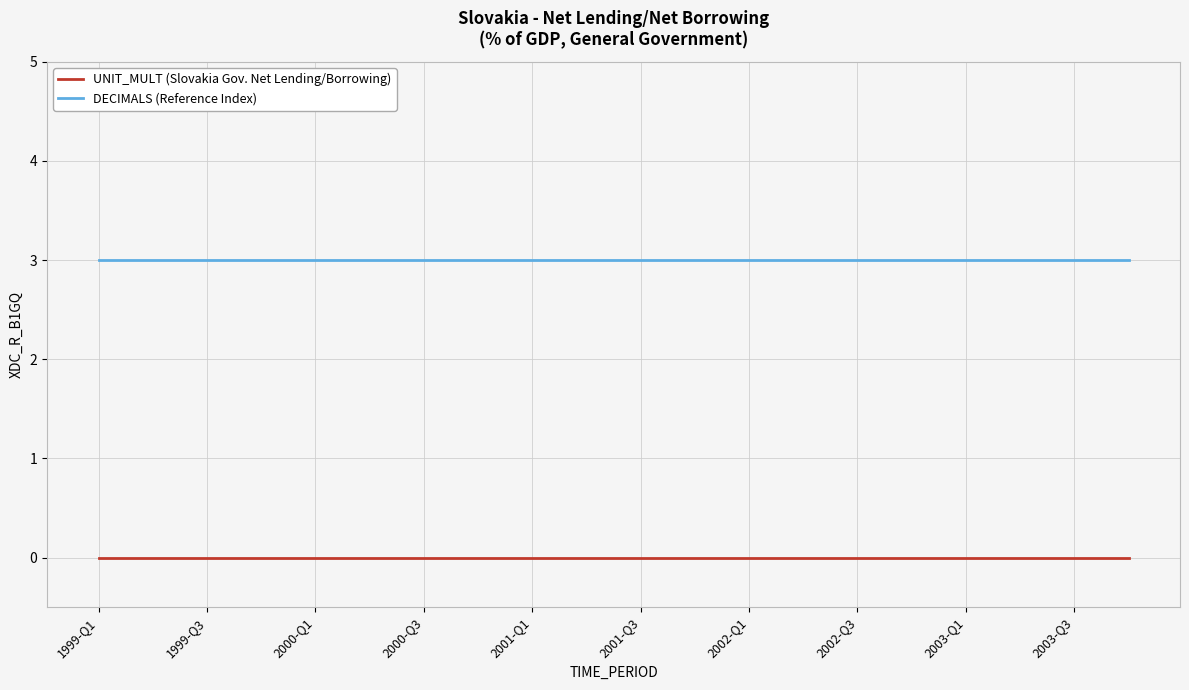

Reading left to right, extract all data points from this chart.

UNIT_MULT (Slovakia Gov. Net Lending/Borrowing): 0	0	0	0	0	0	0	0	0	0	0	0	0	0	0	0	0	0	0	0
DECIMALS (Reference Index): 3	3	3	3	3	3	3	3	3	3	3	3	3	3	3	3	3	3	3	3